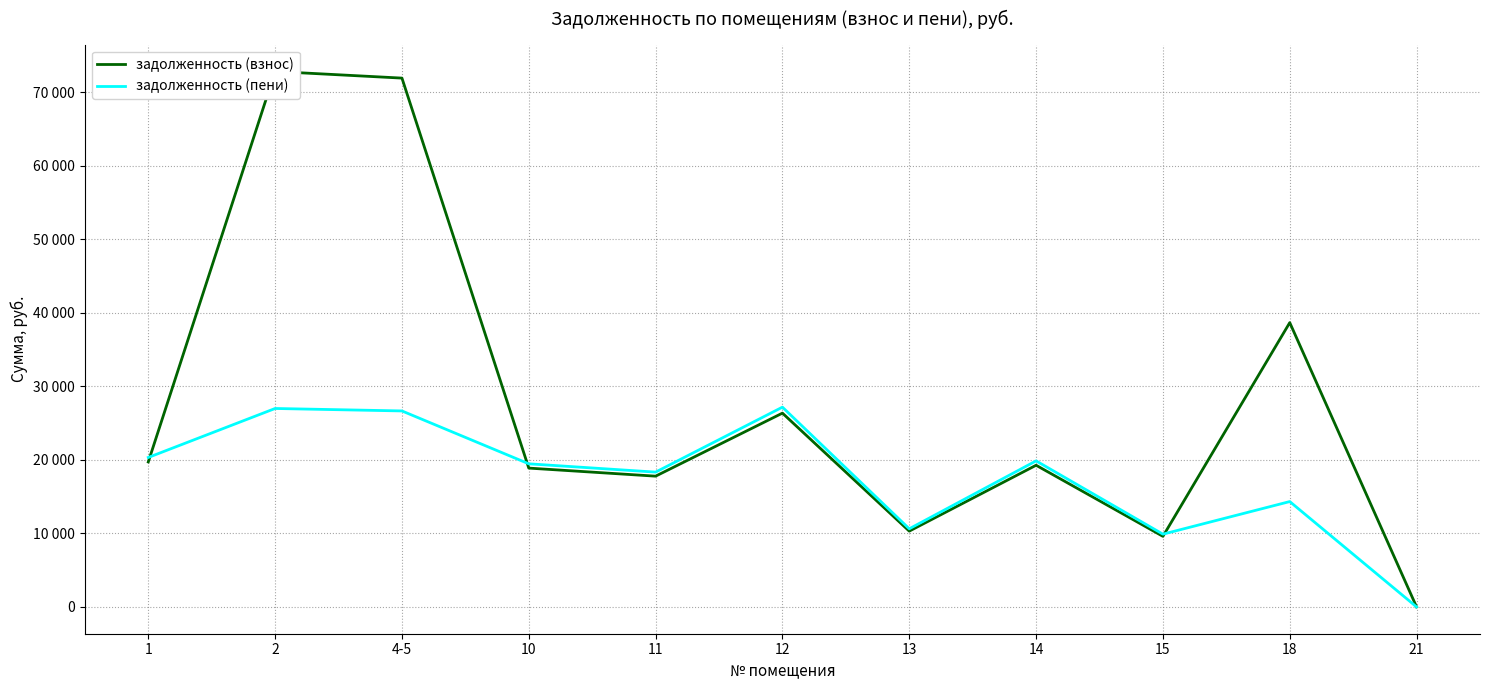

Reading right to left, extract all data points from this chart.

задолженность (взнос): 21=1.0	18=38685.6	15=9607.1	14=19278.5	13=10316.2	12=26370.8	11=17795.3	10=18891.5	4-5=71955.1	2=72857.9	1=19729.6
задолженность (пени): 21=0.0	18=14338.2	15=9903.9	14=19874.1	13=10634.9	12=27185.6	11=18345.1	10=19475.1	4-5=26669.0	2=27003.6	1=20339.1